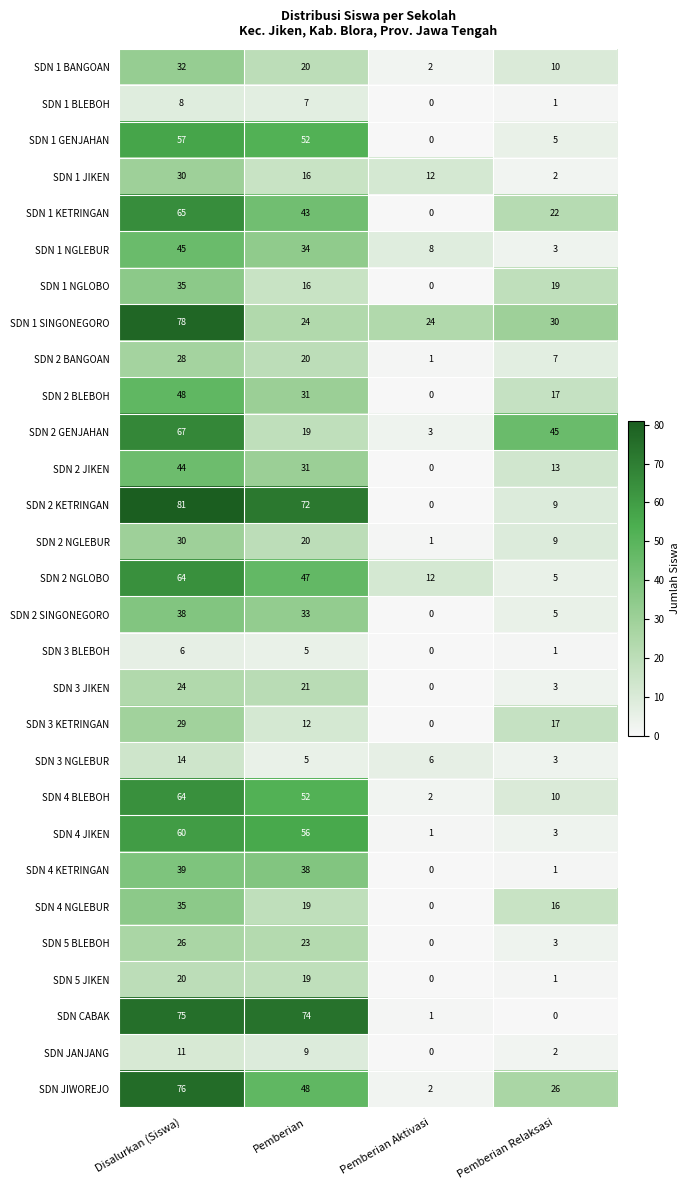

Which series has the widest spread of values?

SDN 2 KETRINGAN